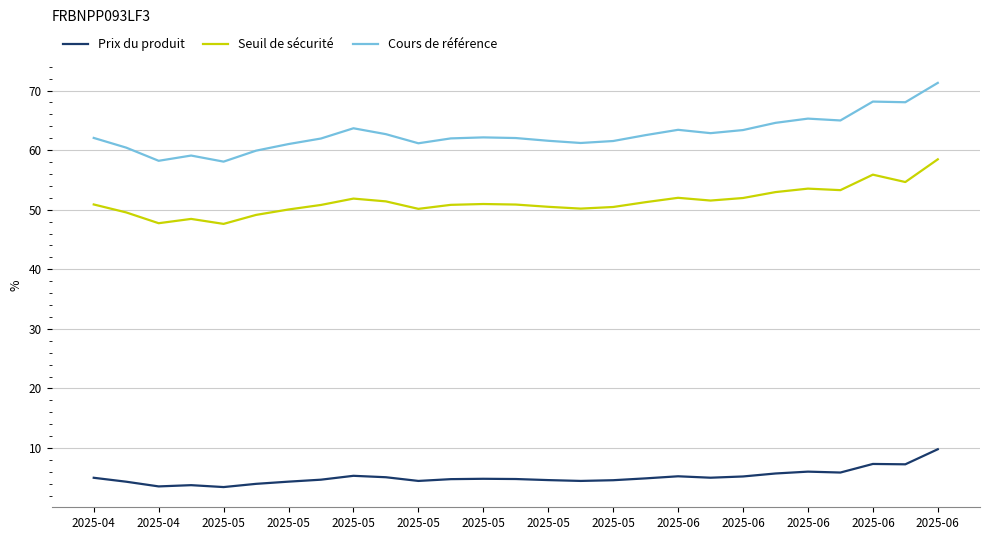

Which series has the largest total across all categories?

Cours de référence